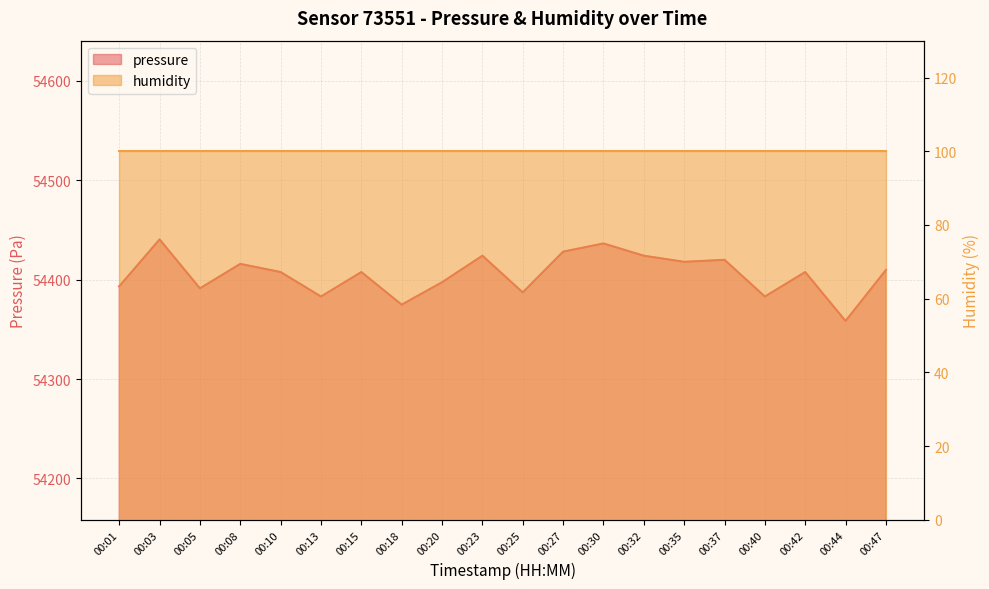

List the labels in order of value, smallest first.

00:44, 00:18, 00:13, 00:40, 00:25, 00:05, 00:01, 00:20, 00:10, 00:15, 00:42, 00:47, 00:08, 00:35, 00:37, 00:23, 00:32, 00:27, 00:30, 00:03